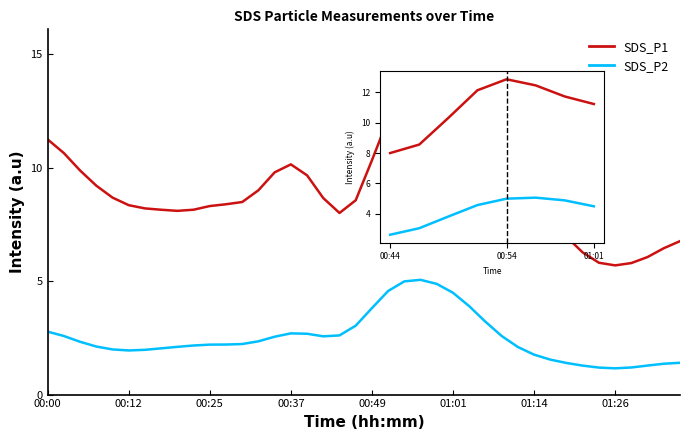

At 00:37, list the series in order from smallest to largest.

SDS_P2, SDS_P1